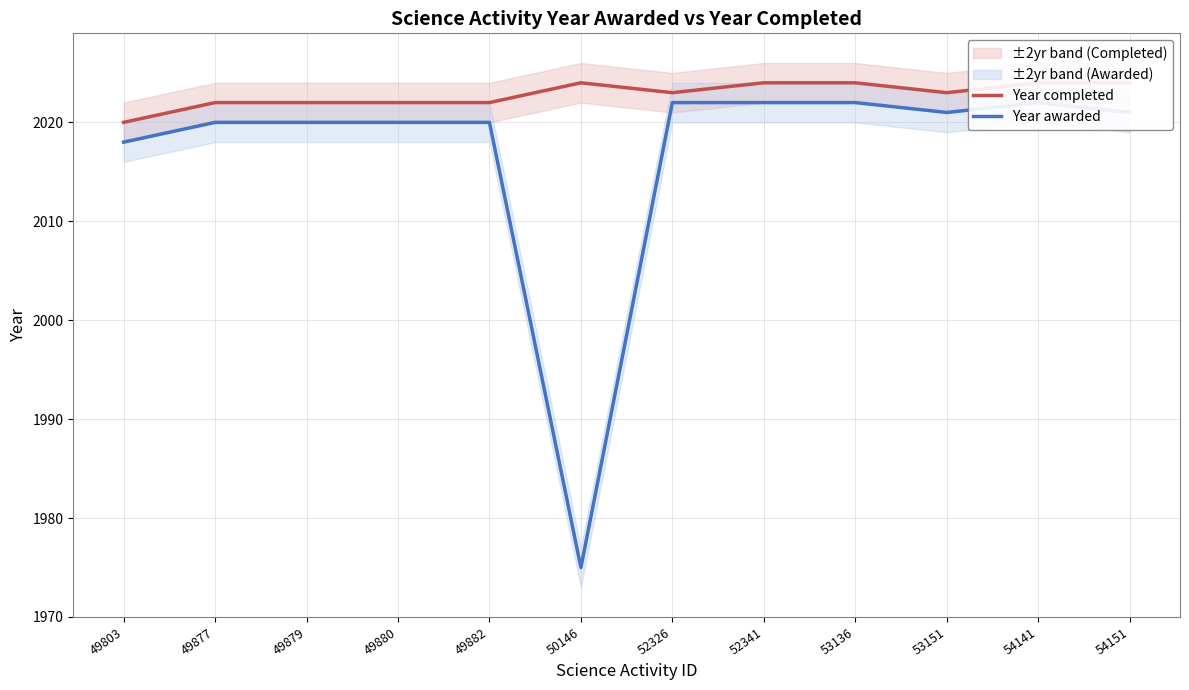

What is the difference between the Year awarded values at 52326 and 49882?

2